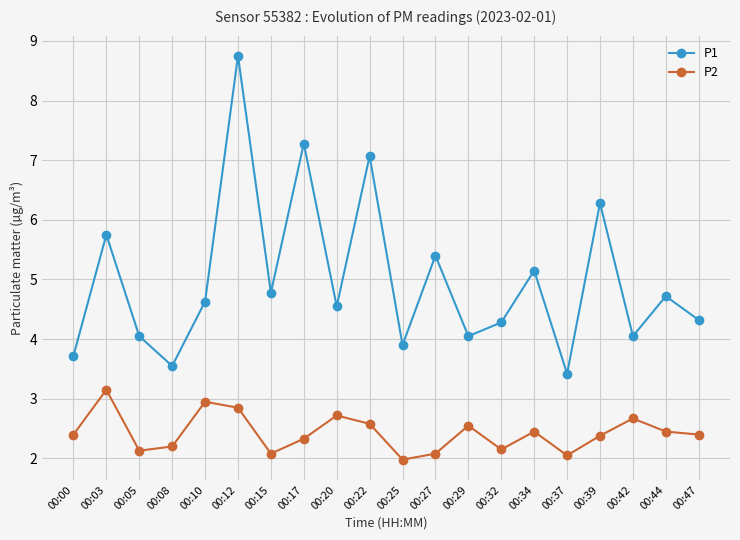

At which category does P1 reach its first local peak?

00:03